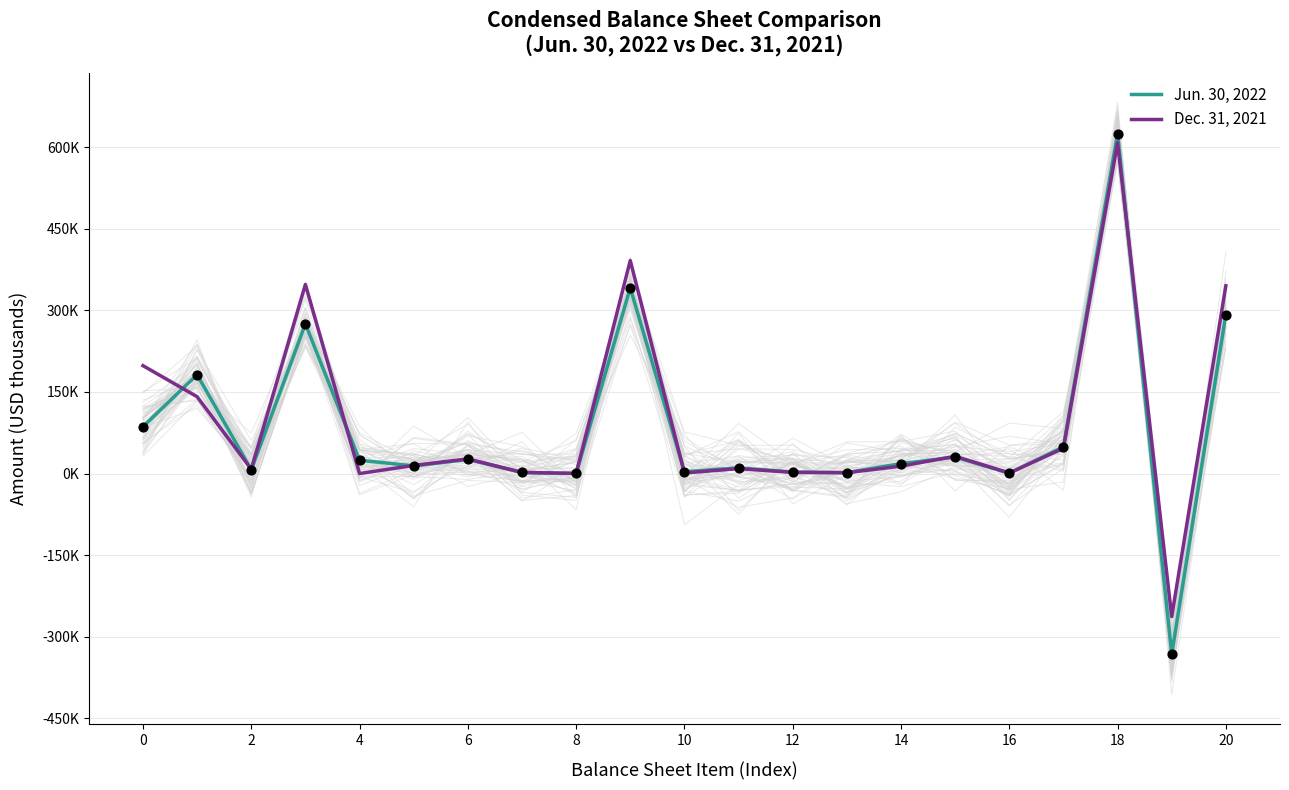

What are all the series names shown in the legend?

Jun. 30, 2022, Dec. 31, 2021